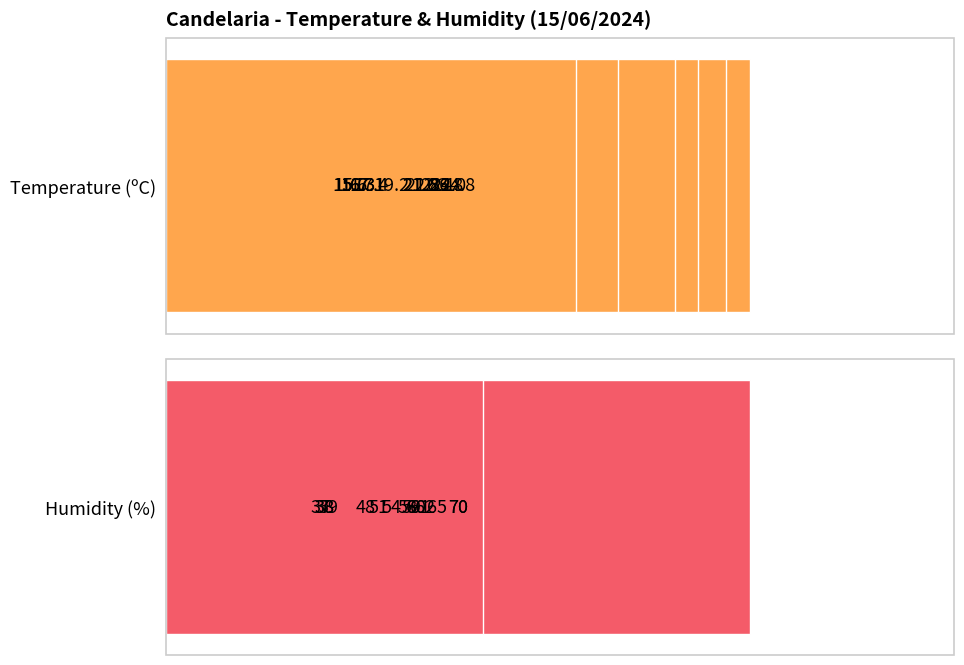

What is the sum of all Humidity (%) values?

810.0